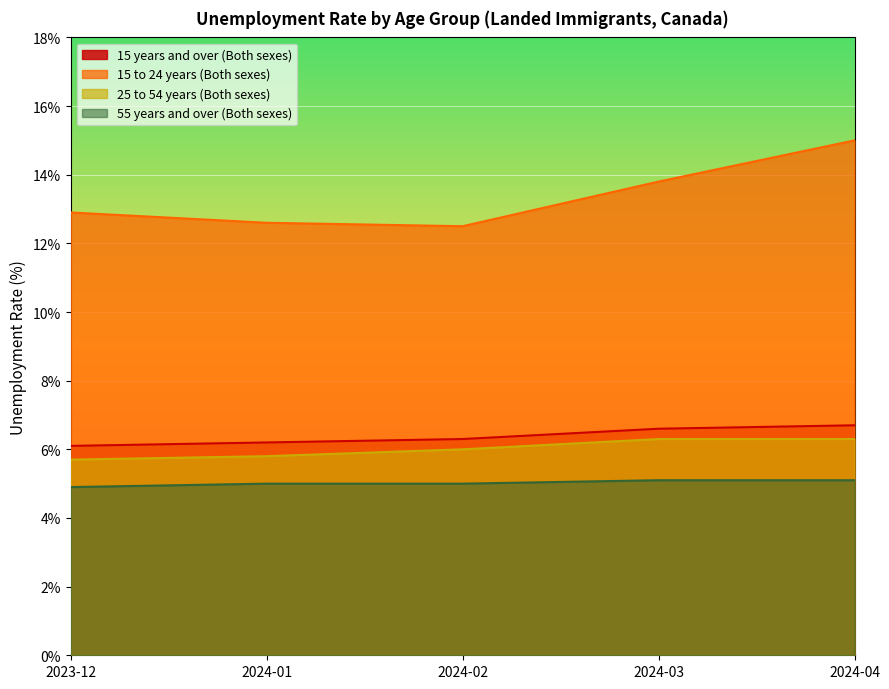

True or false: 25 to 54 years (Both sexes) has a value of 6.0 at 2024-02.

True